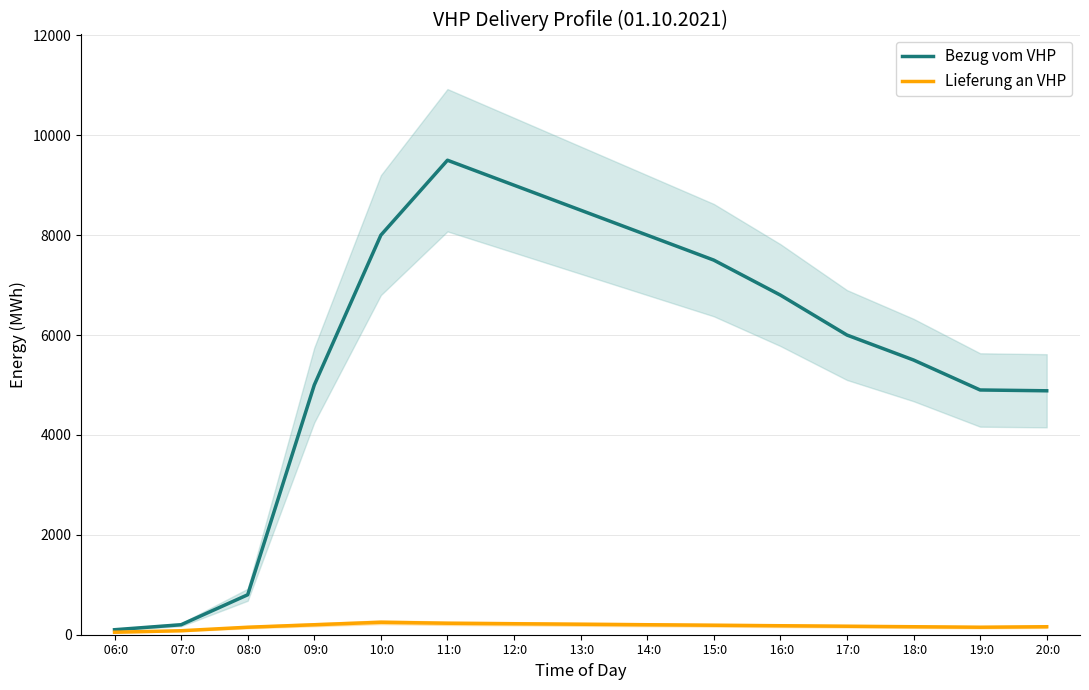

How many values in the Bezug vom VHP series are below 6000?

7